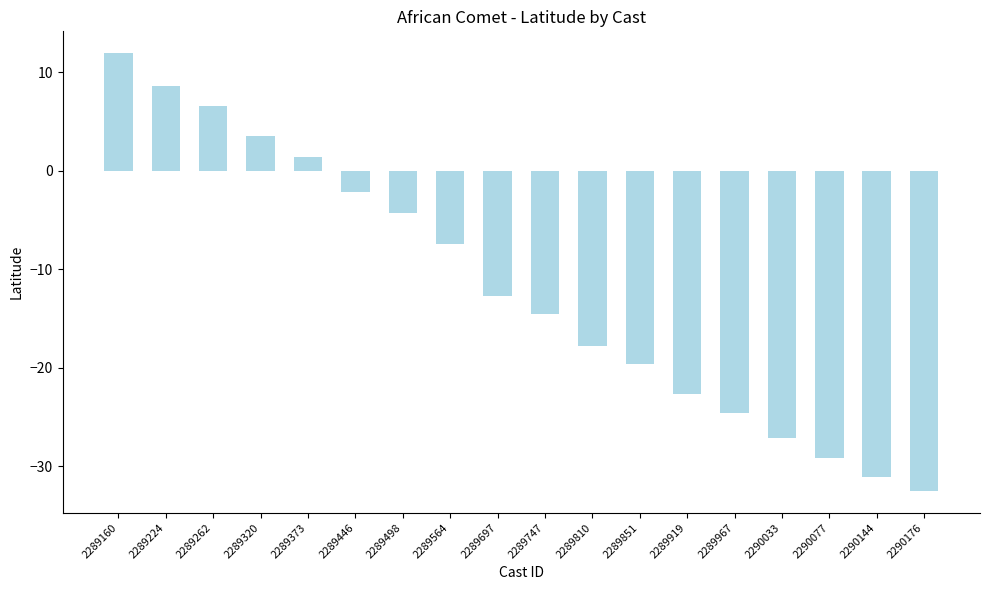

How many values are below -12?

10